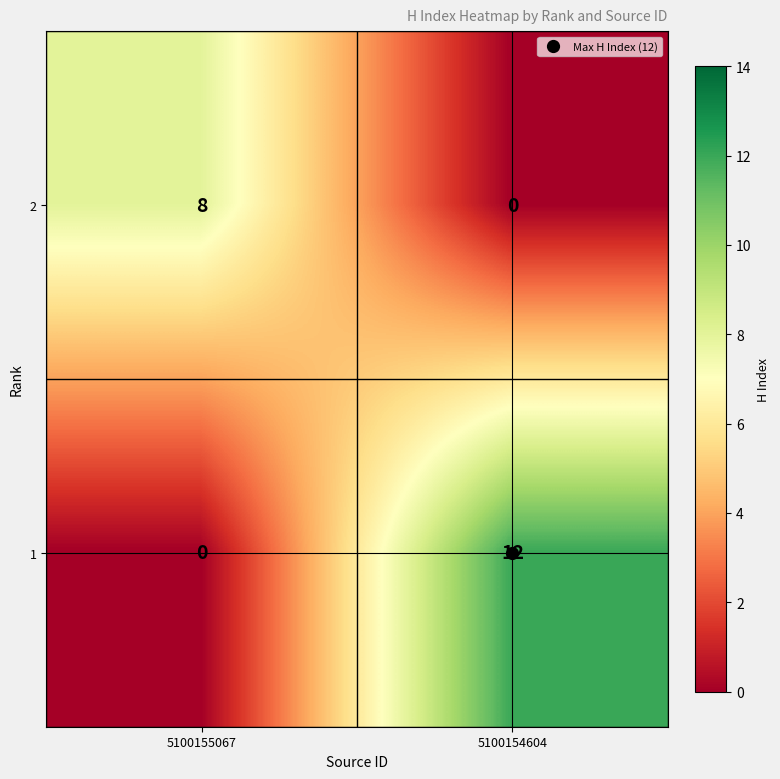

At how many categories does at least one series exceed 1?

2